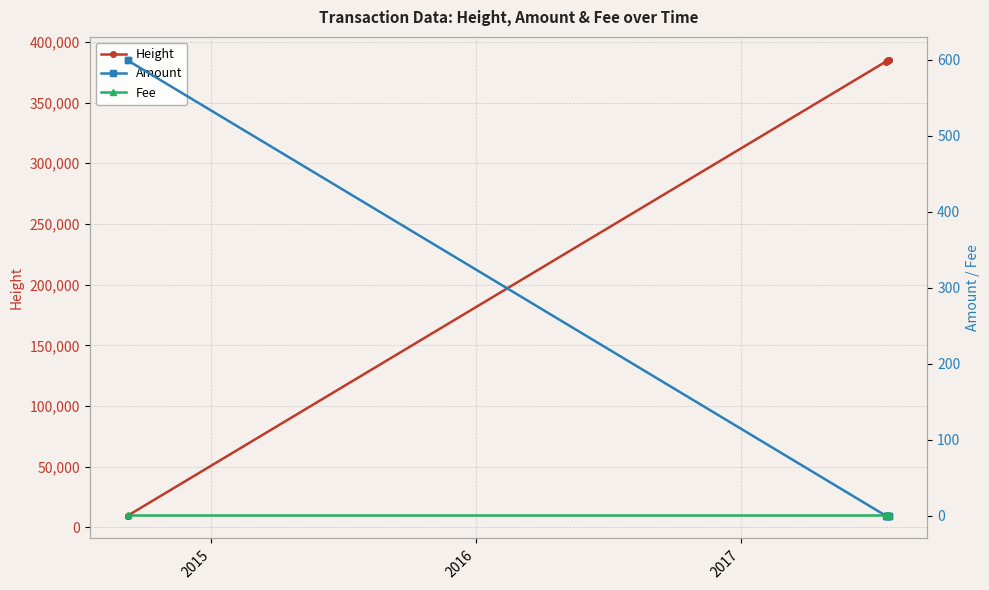

What is the value of the Height point at the 3rd from the left?

383632